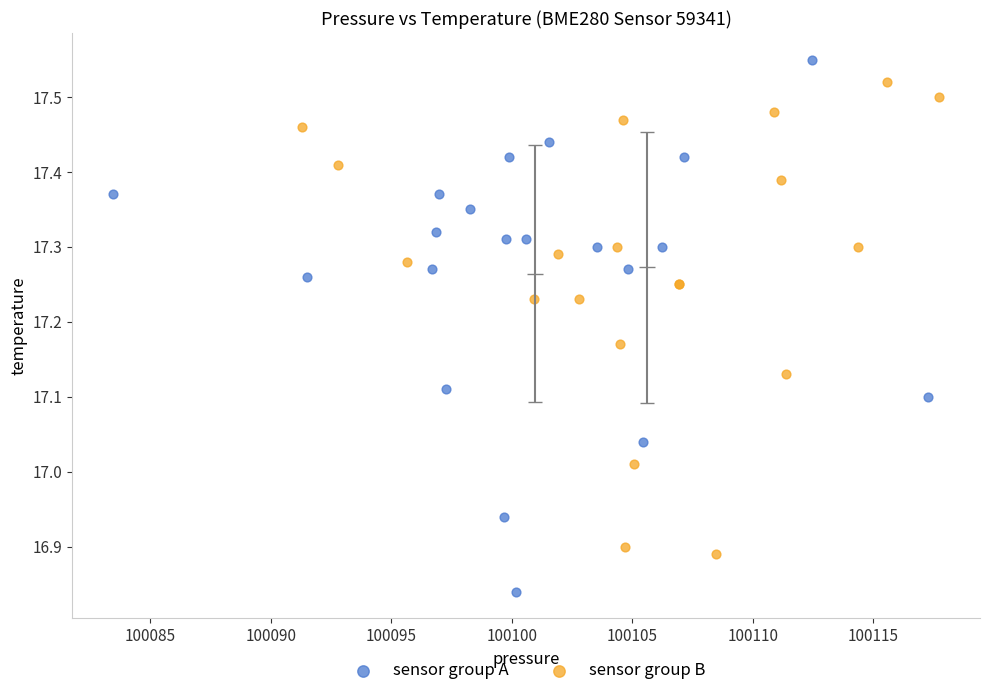

Which series reaches the minimum Y coordinate?

sensor group A